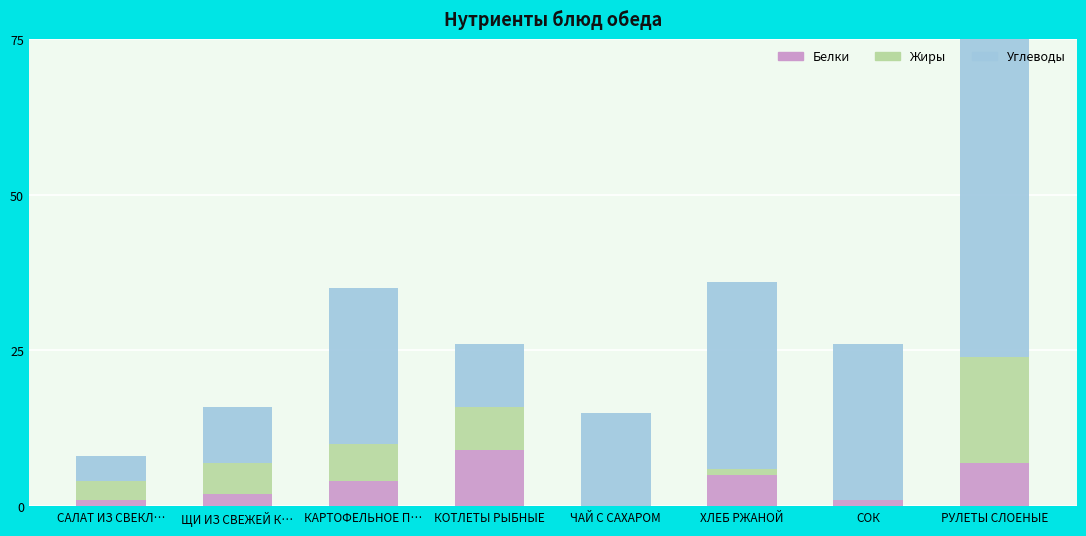

The value of Белки at РУЛЕТЫ СЛОЕНЫЕ is 7. True or false?

True